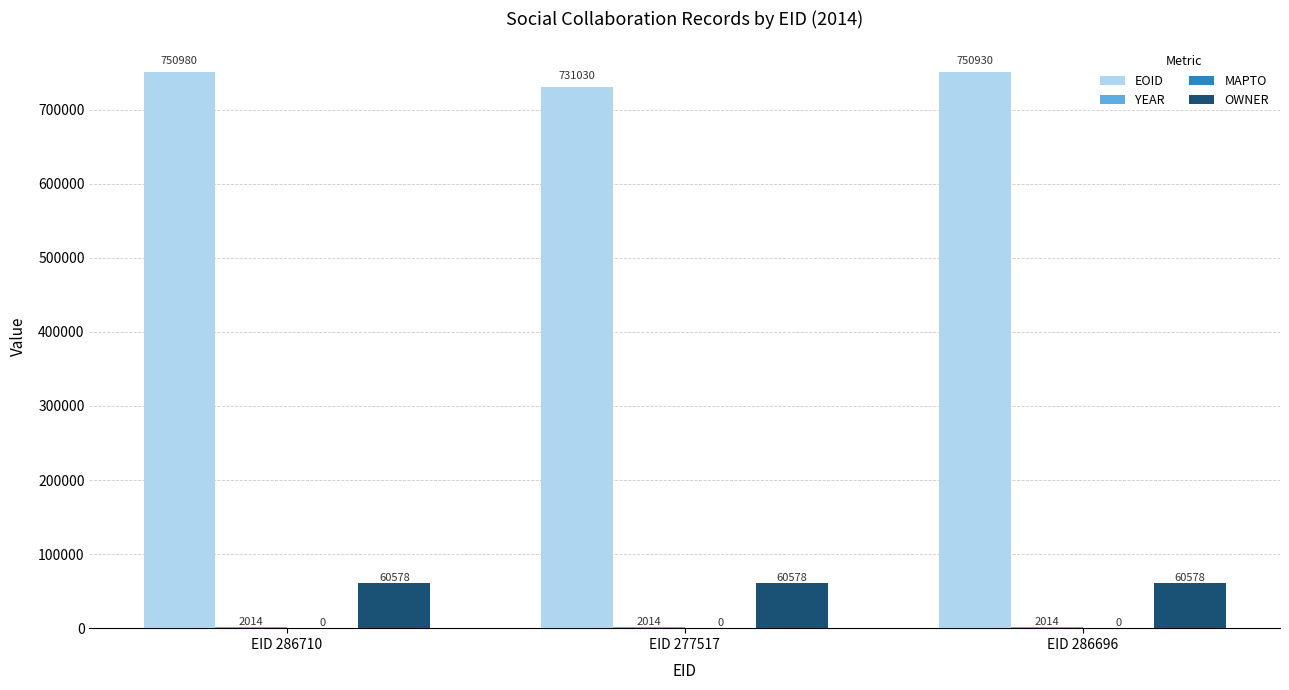

What is the greatest value displayed?

750980